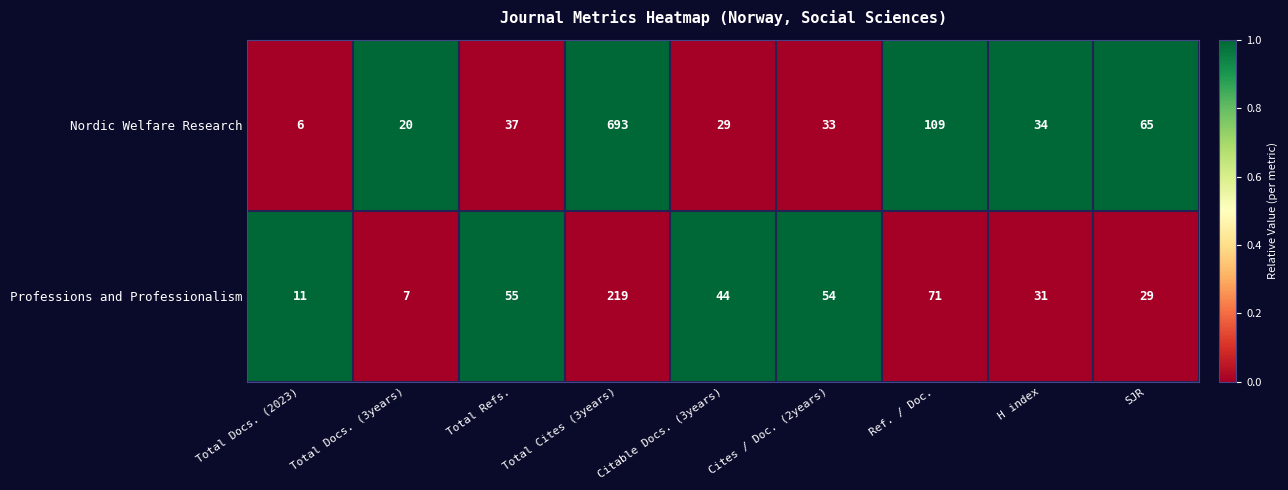

Which series has the largest total across all categories?

Nordic Welfare Research